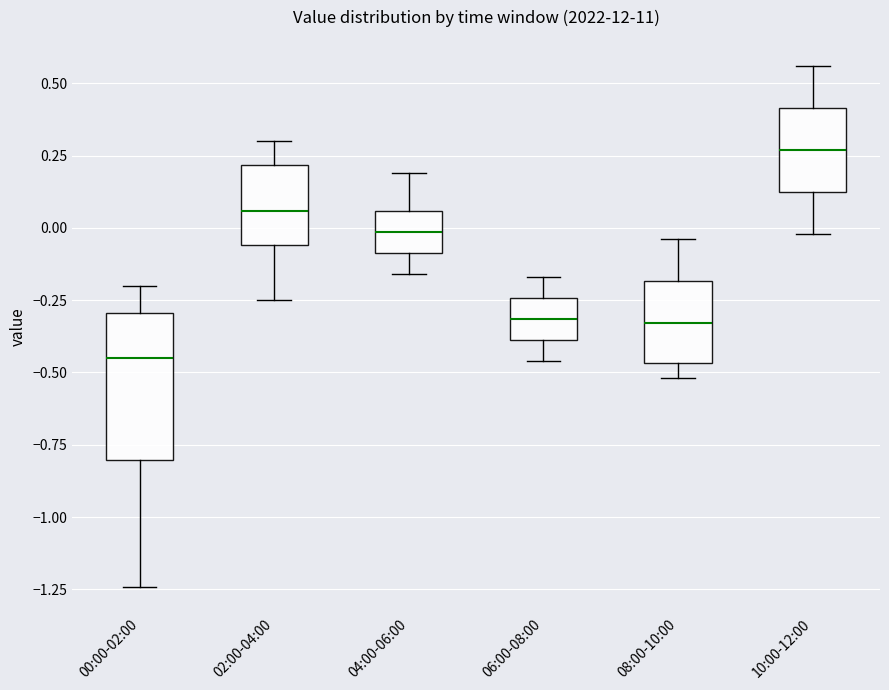

Where does the upper whisker of the box for 04:00-06:00 end on the y-axis? The values are not printed on the chart, so give them approximately, as read against the axis.

0.20